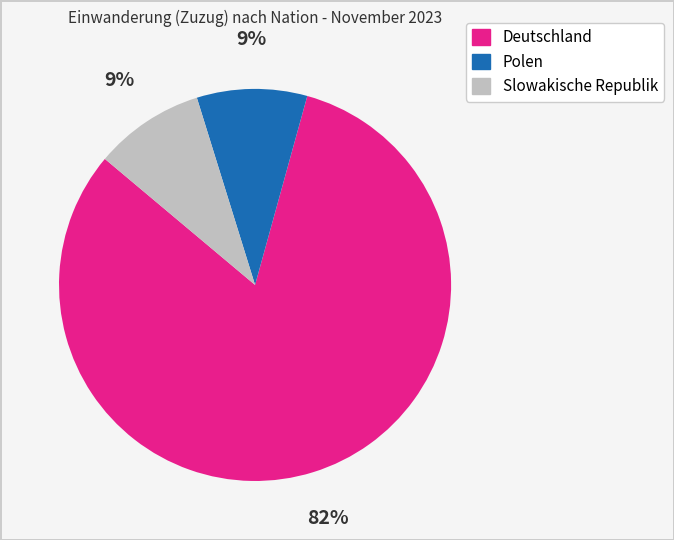

To the nearest percent, what percentage of the pie is Deutschland?

82%